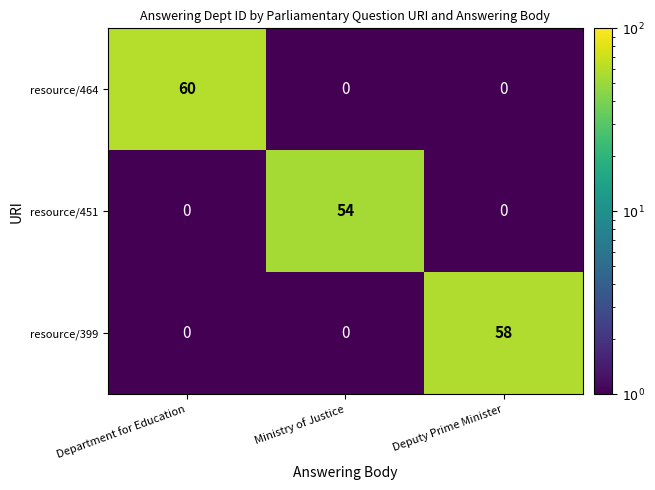

At how many categories does at least one series exceed 58?

1